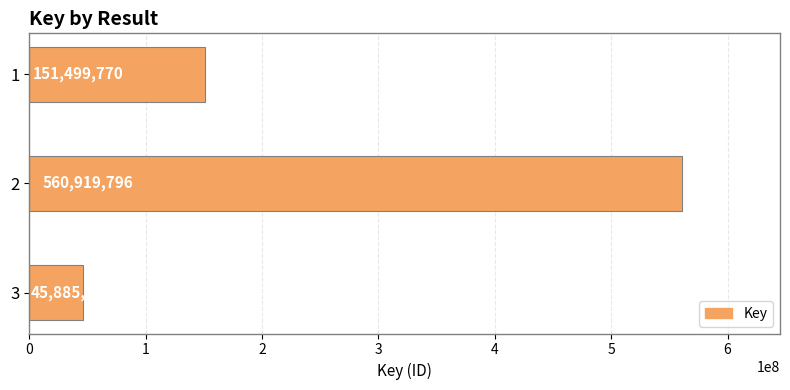

How many values are below 151499770?

1